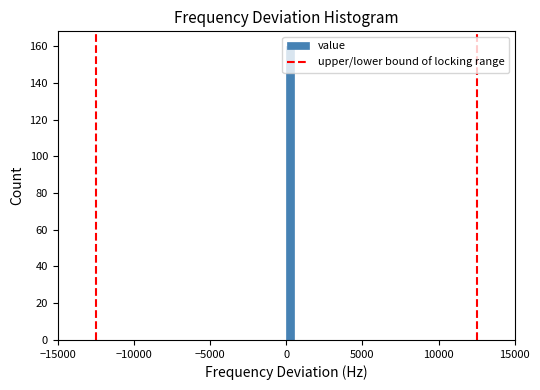

Around what value on the x-axis is the tallest bar? Give the approximate position of its centre, as read against the axis.

500